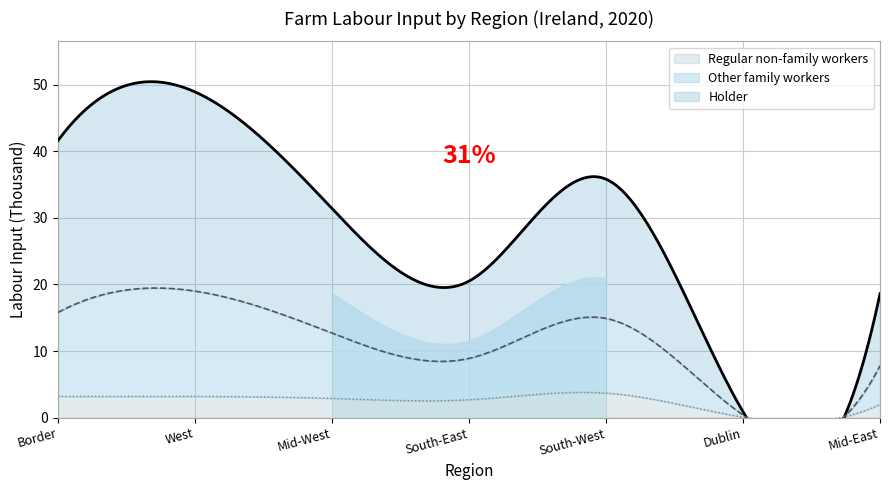

Rank the series by their maximum value, from highest to lowest.

Holder, Other family workers, Regular non-family workers